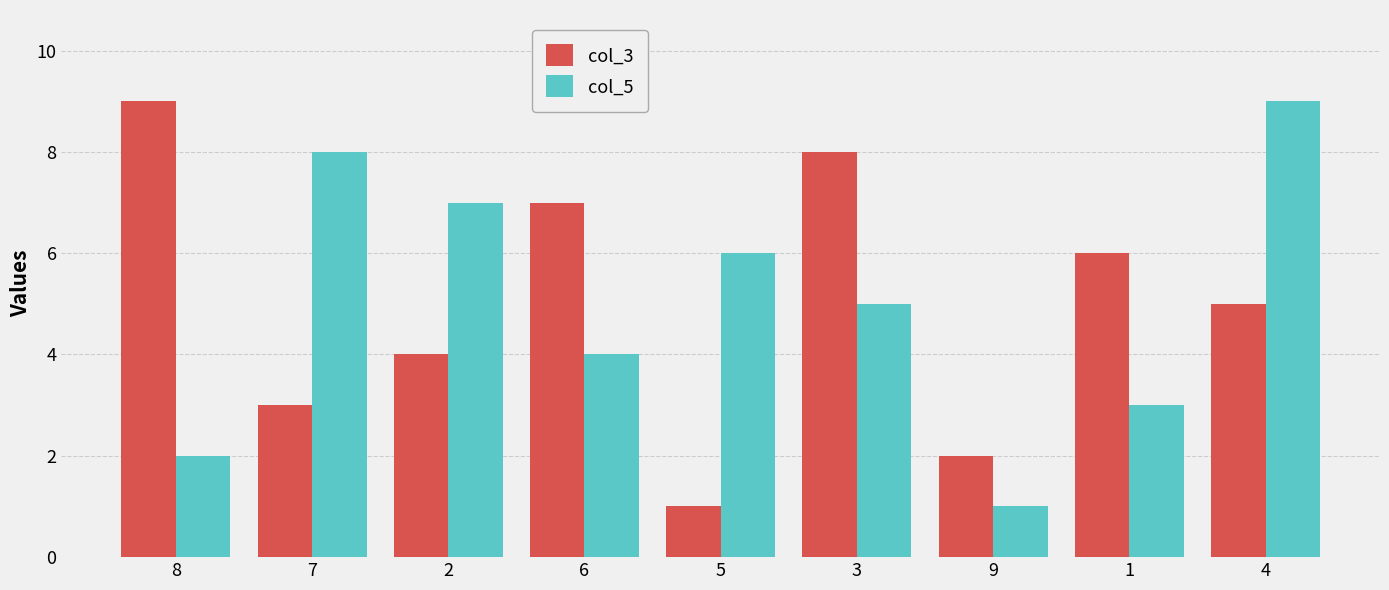

Reading right to left, what are all the values shown in this chart?

col_3: 4=5	1=6	9=2	3=8	5=1	6=7	2=4	7=3	8=9
col_5: 4=9	1=3	9=1	3=5	5=6	6=4	2=7	7=8	8=2